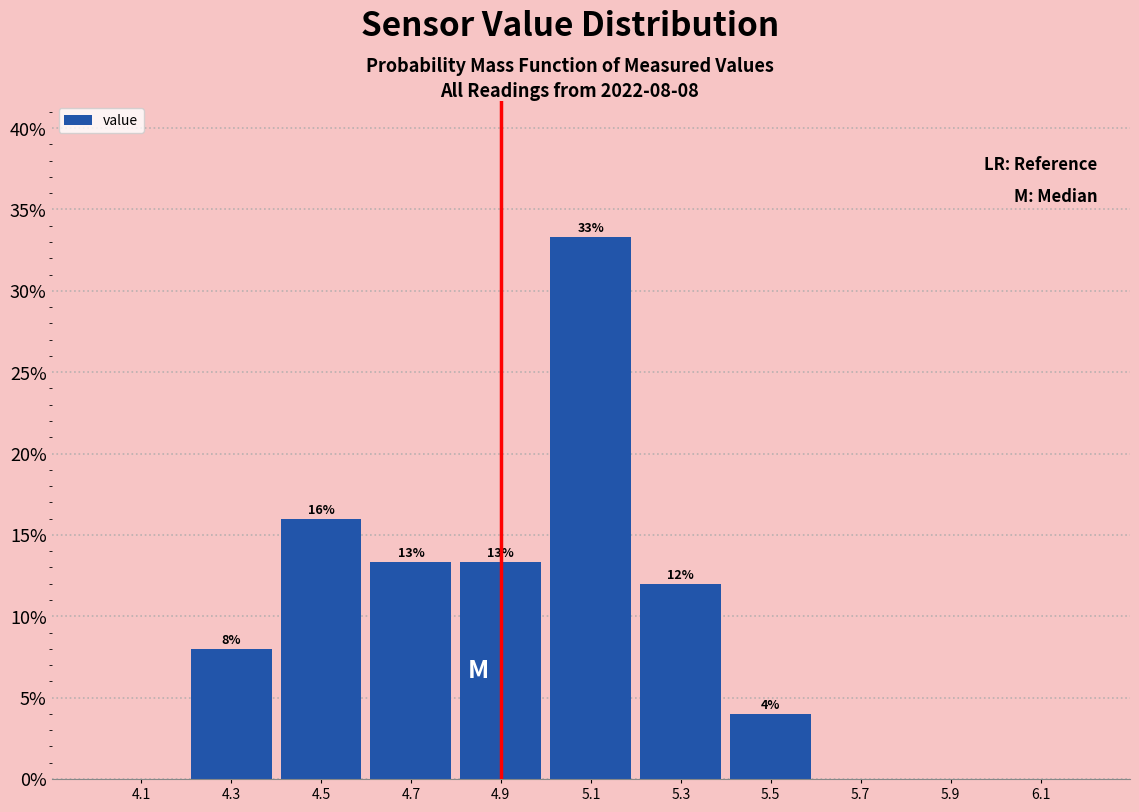

Which range on the x-axis has the tallest bar?

5.0 to 5.2